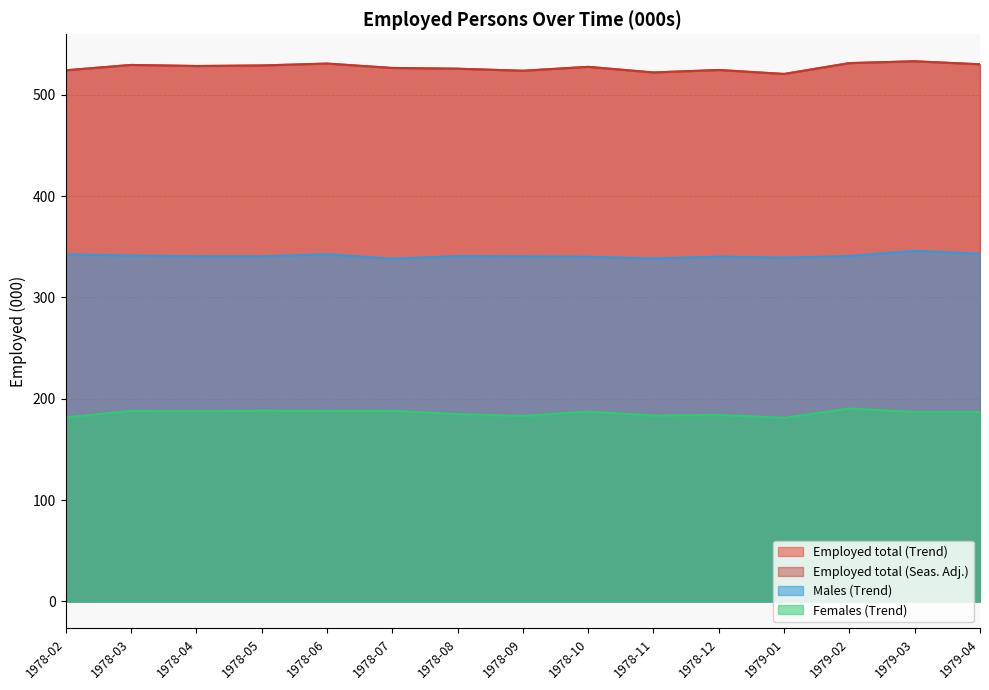

Which series has the largest range (max minus min)?

Employed total (Trend)